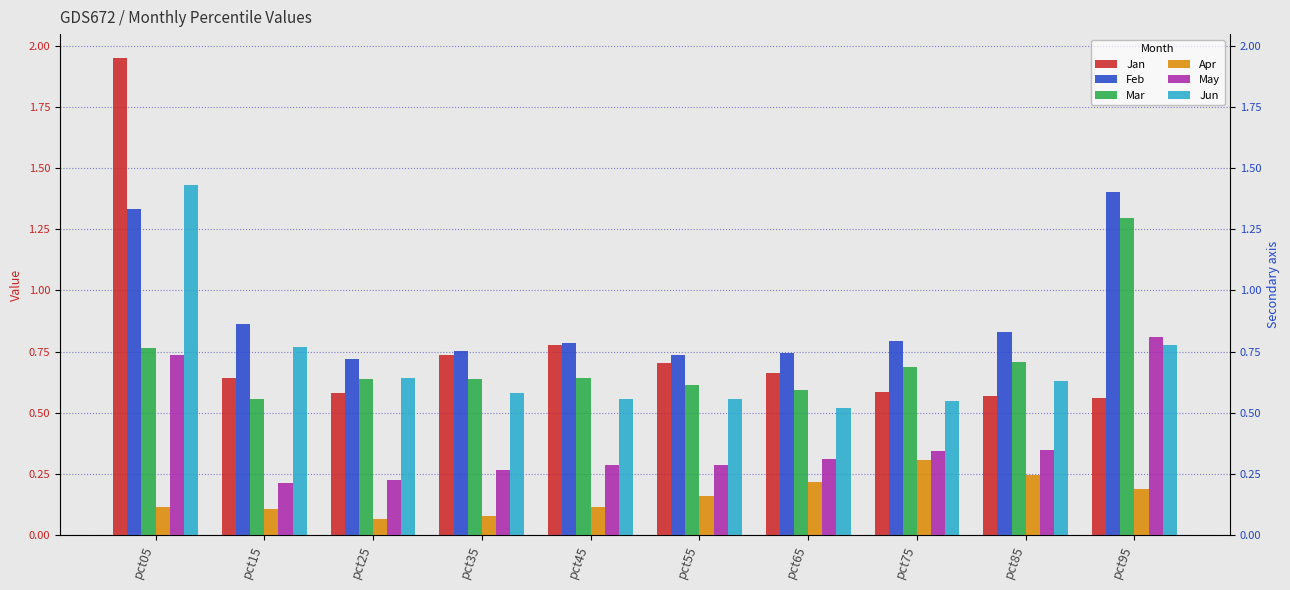

Read the Apr value at pct05.

0.1